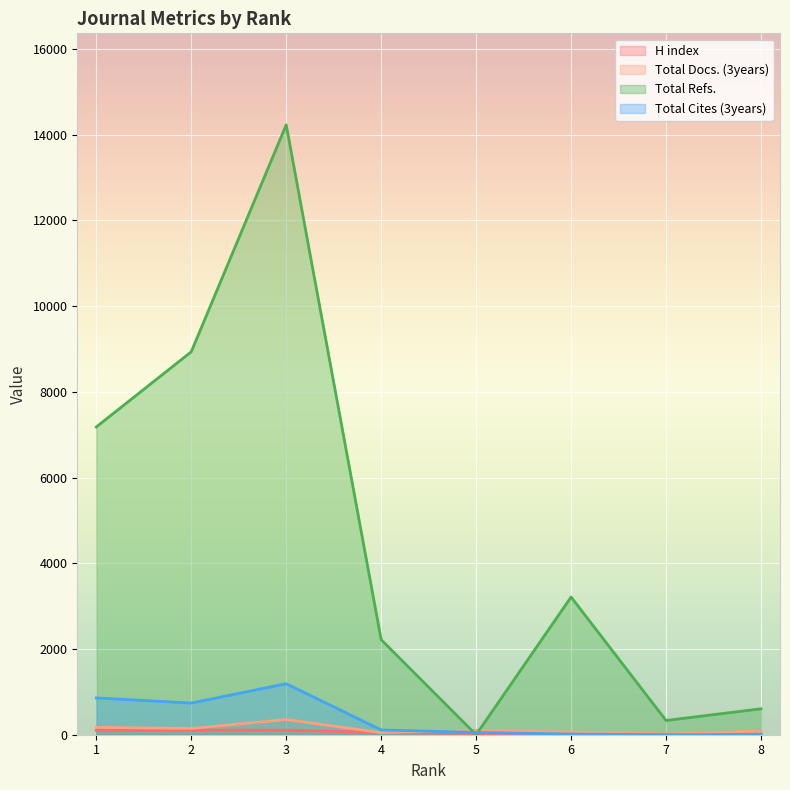

What is the difference between the maximum and second lowest values in the Total Cites (3years) series?

1187